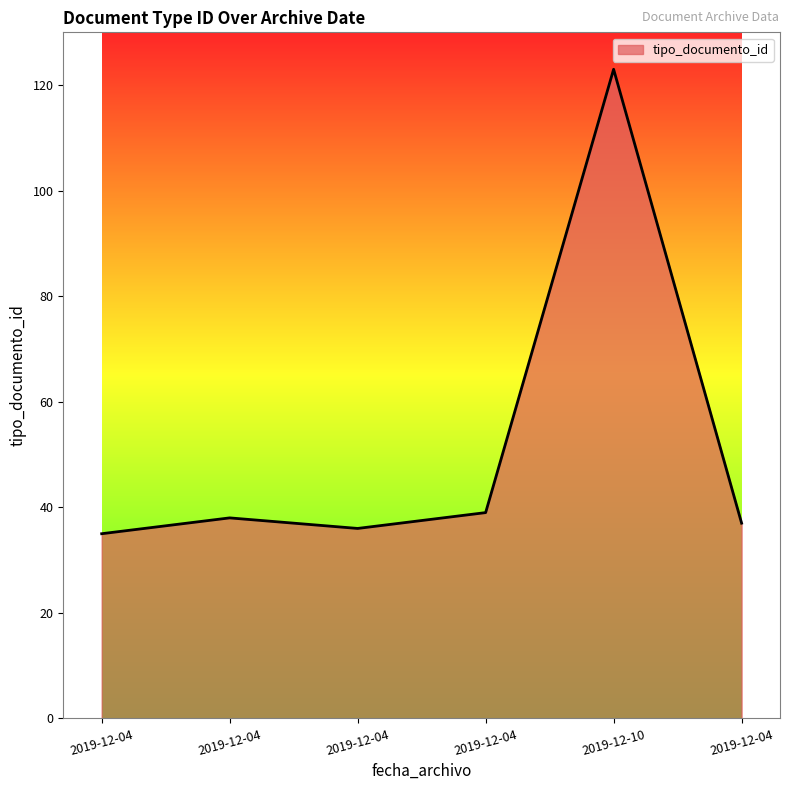

Between 2019-12-10 and 2019-12-04, which is larger?

2019-12-10